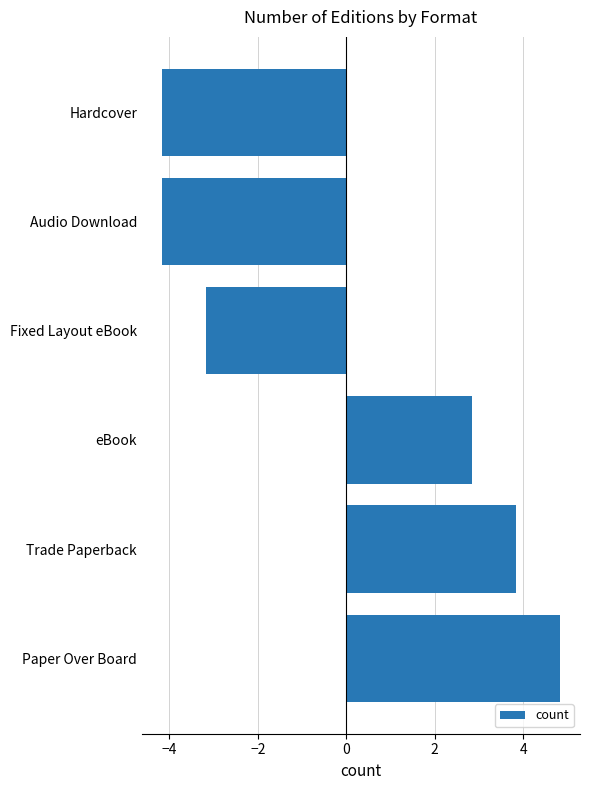

Which has a higher value, Hardcover or eBook?

eBook